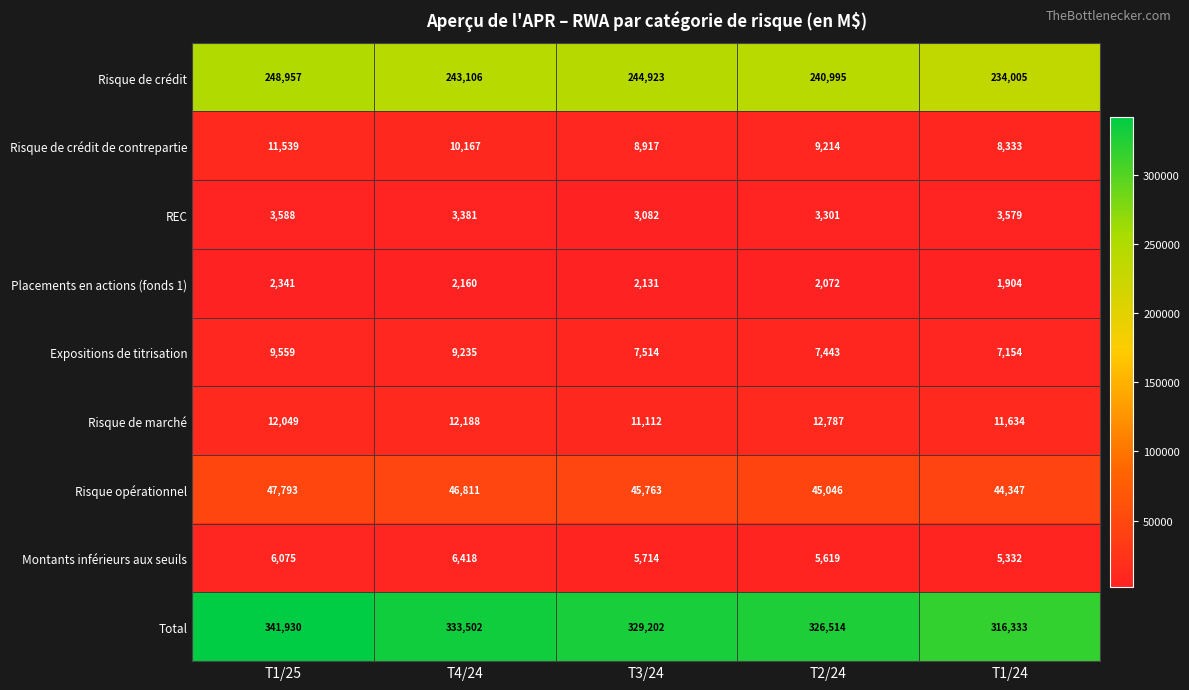

At how many categories does at least one series exceed 135062?

5